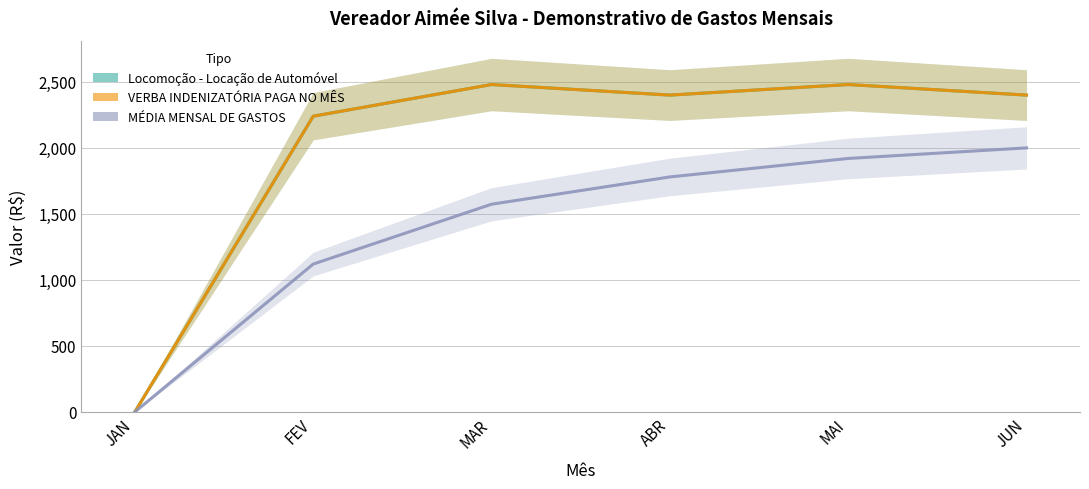

What is the average value of the MÉDIA MENSAL DE GASTOS series?

1398.9